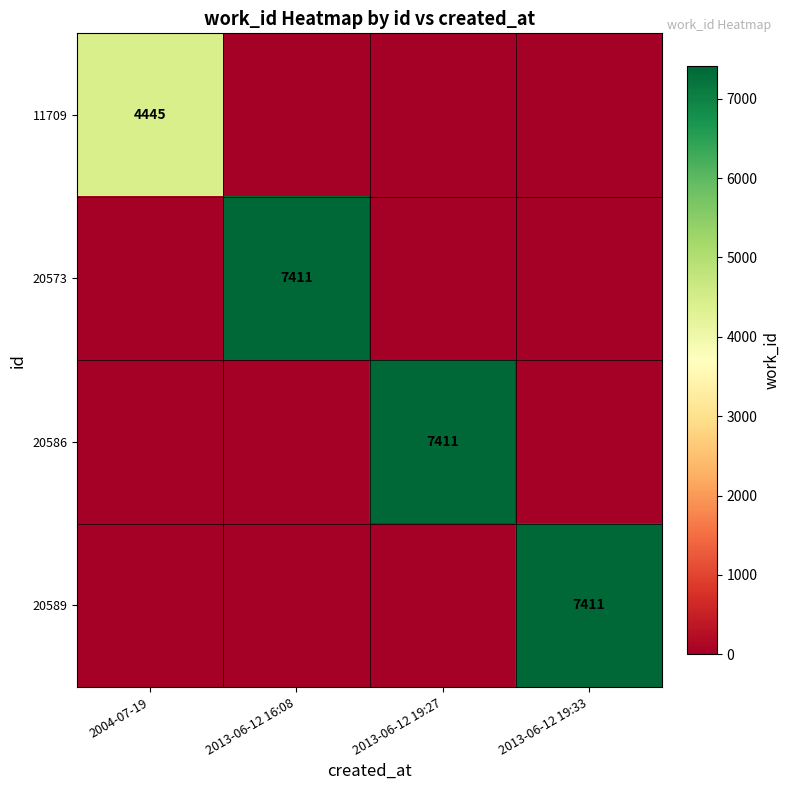

The value of 20573 at 2013-06-12 16:08 is 7411. True or false?

True